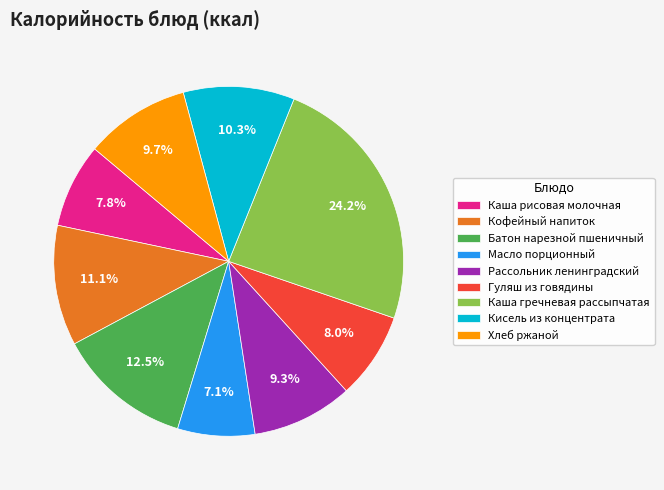

Between Кисель из концентрата and Рассольник ленинградский, which is larger?

Кисель из концентрата